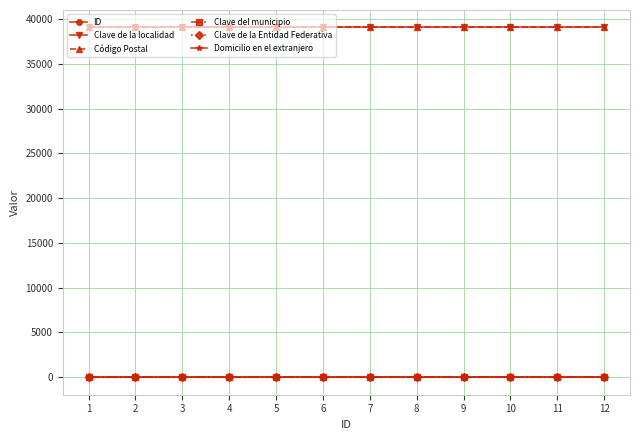

Is this an area chart (filled region under the line)?

No